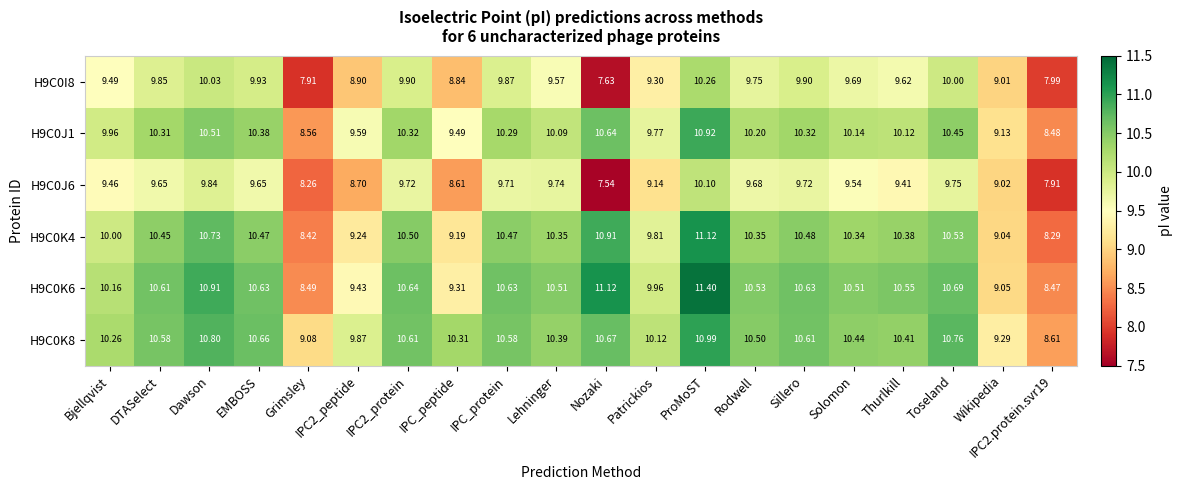

At which label is H9C0K8 closest to 9?

Grimsley